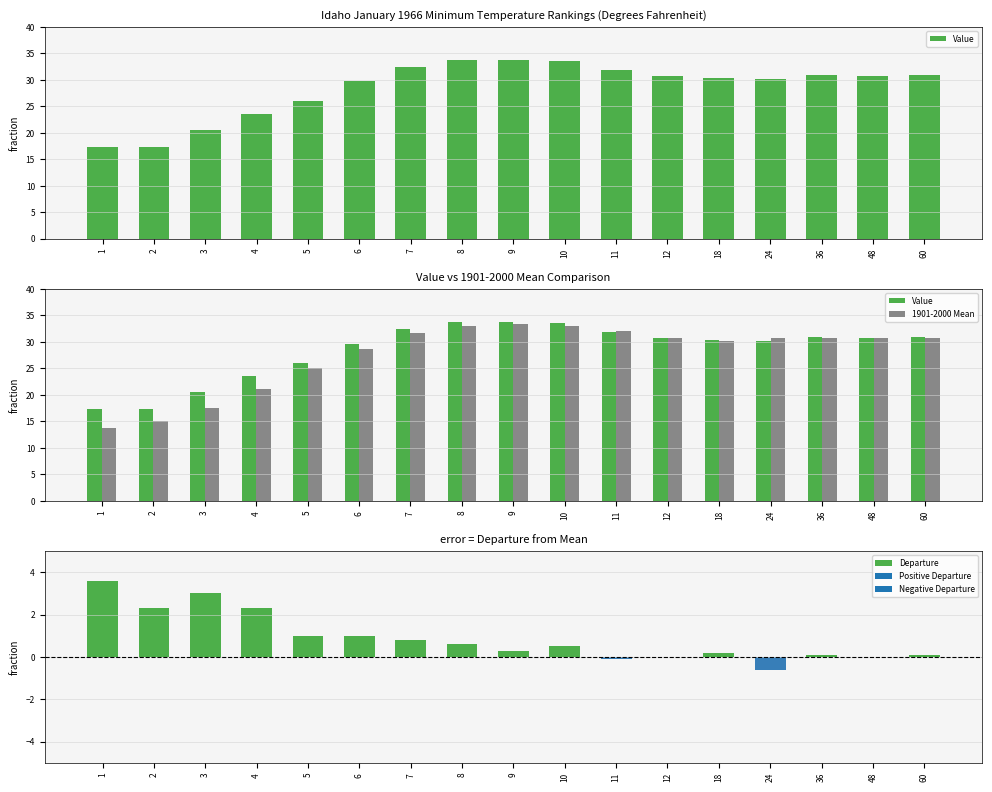

The Value series shows 18.4 at 9. True or false?

False